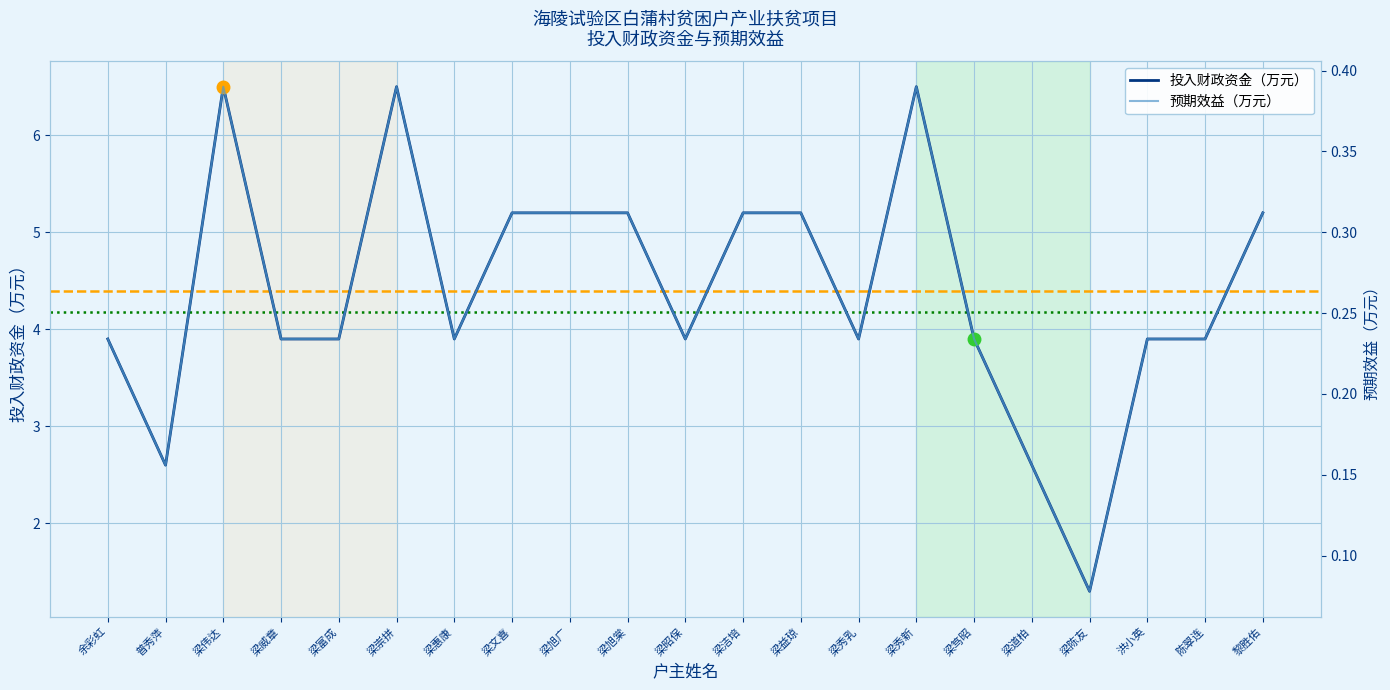

What is the average value of the 投入财政资金（万元） series?

4.4